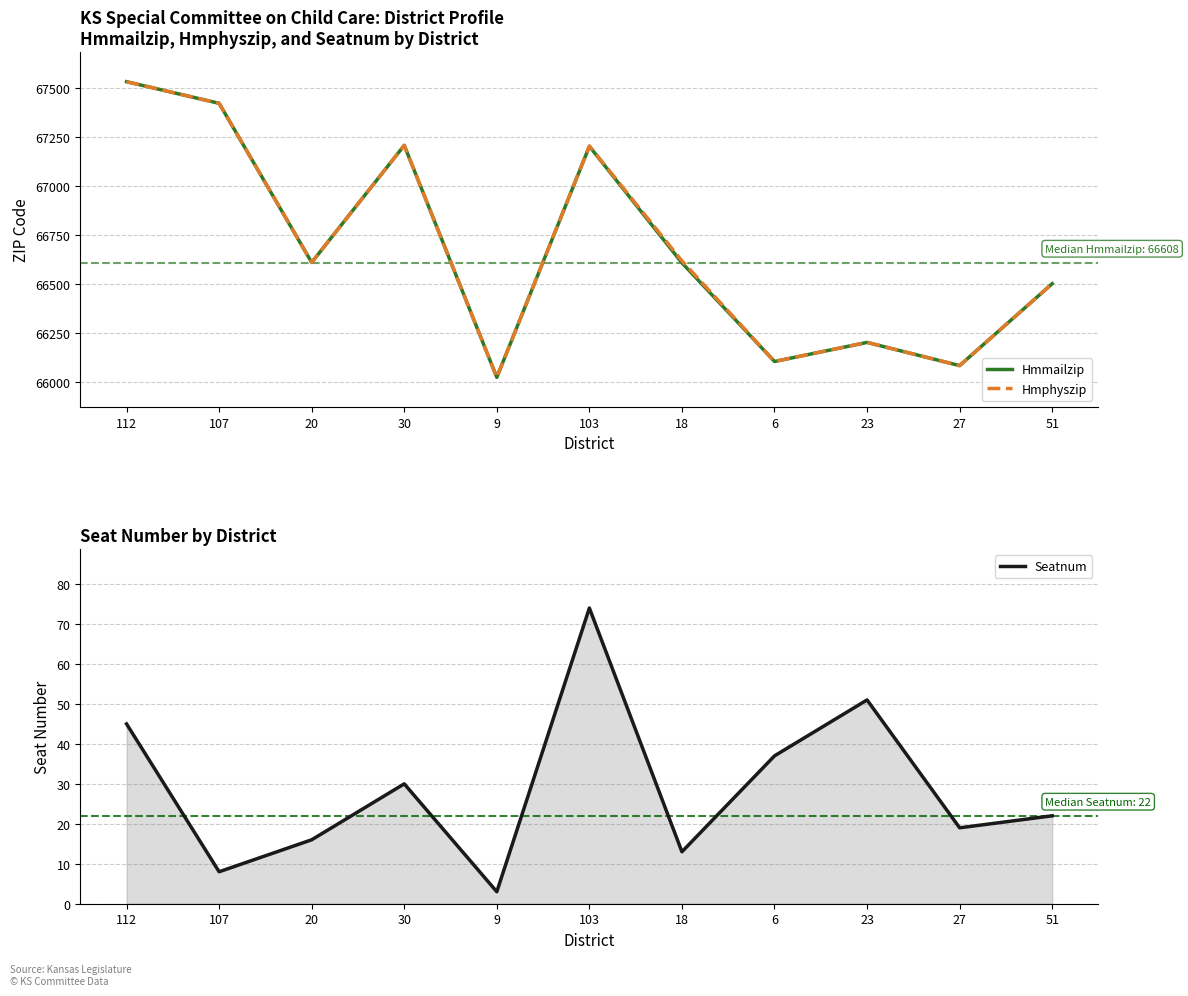

Is the value of Seatnum at 27 greater than the value of Hmmailzip at 112?

No